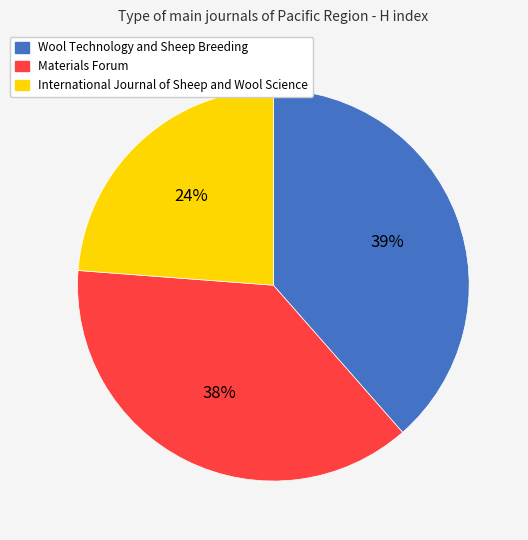

What percentage is the International Journal of Sheep and Wool Science slice, to the nearest percent?

24%